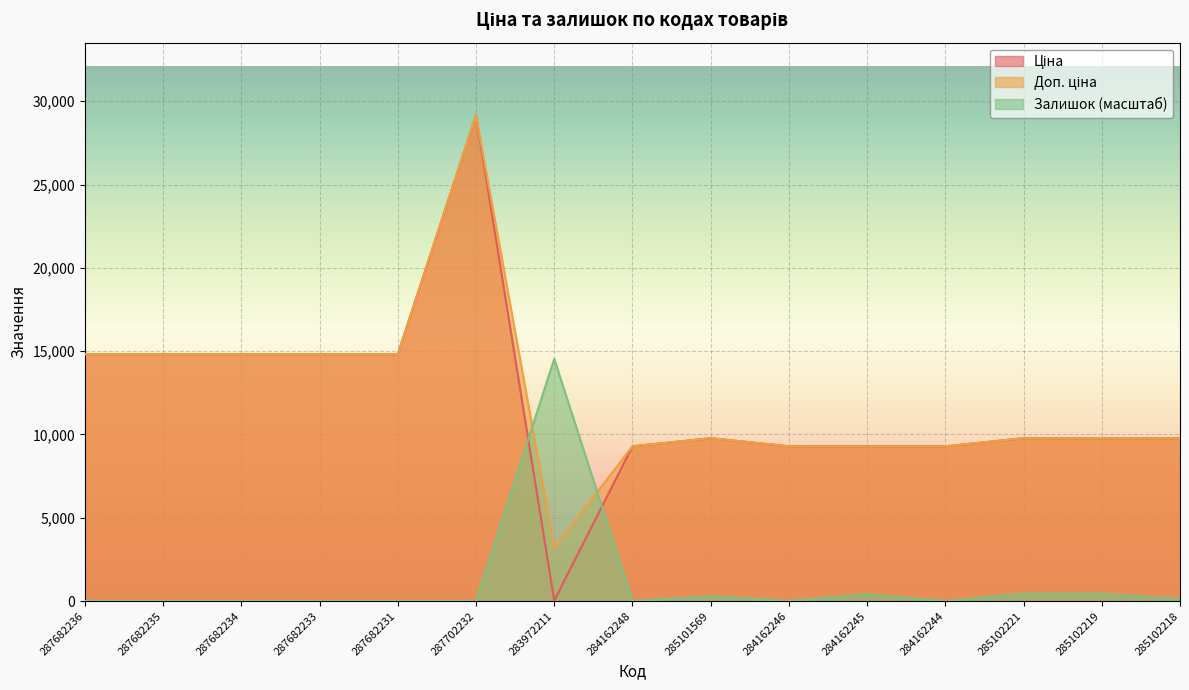

What is the label of the 6th point from the left?

287702232